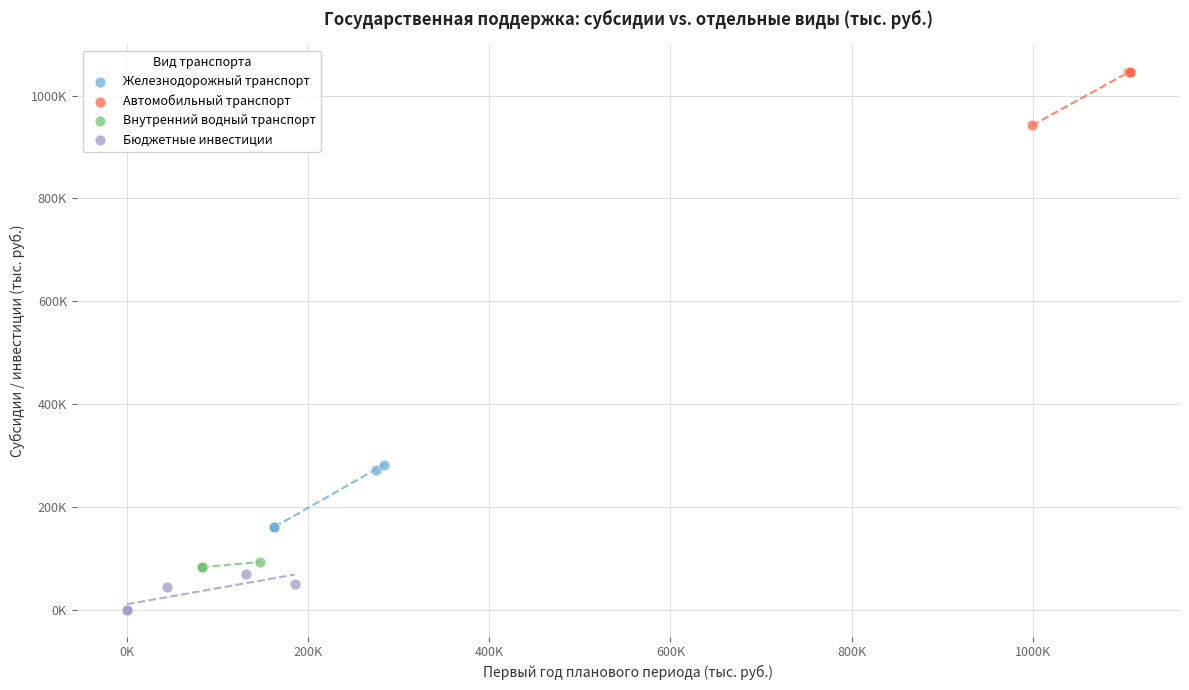

Which series reaches the maximum Y coordinate?

Автомобильный транспорт